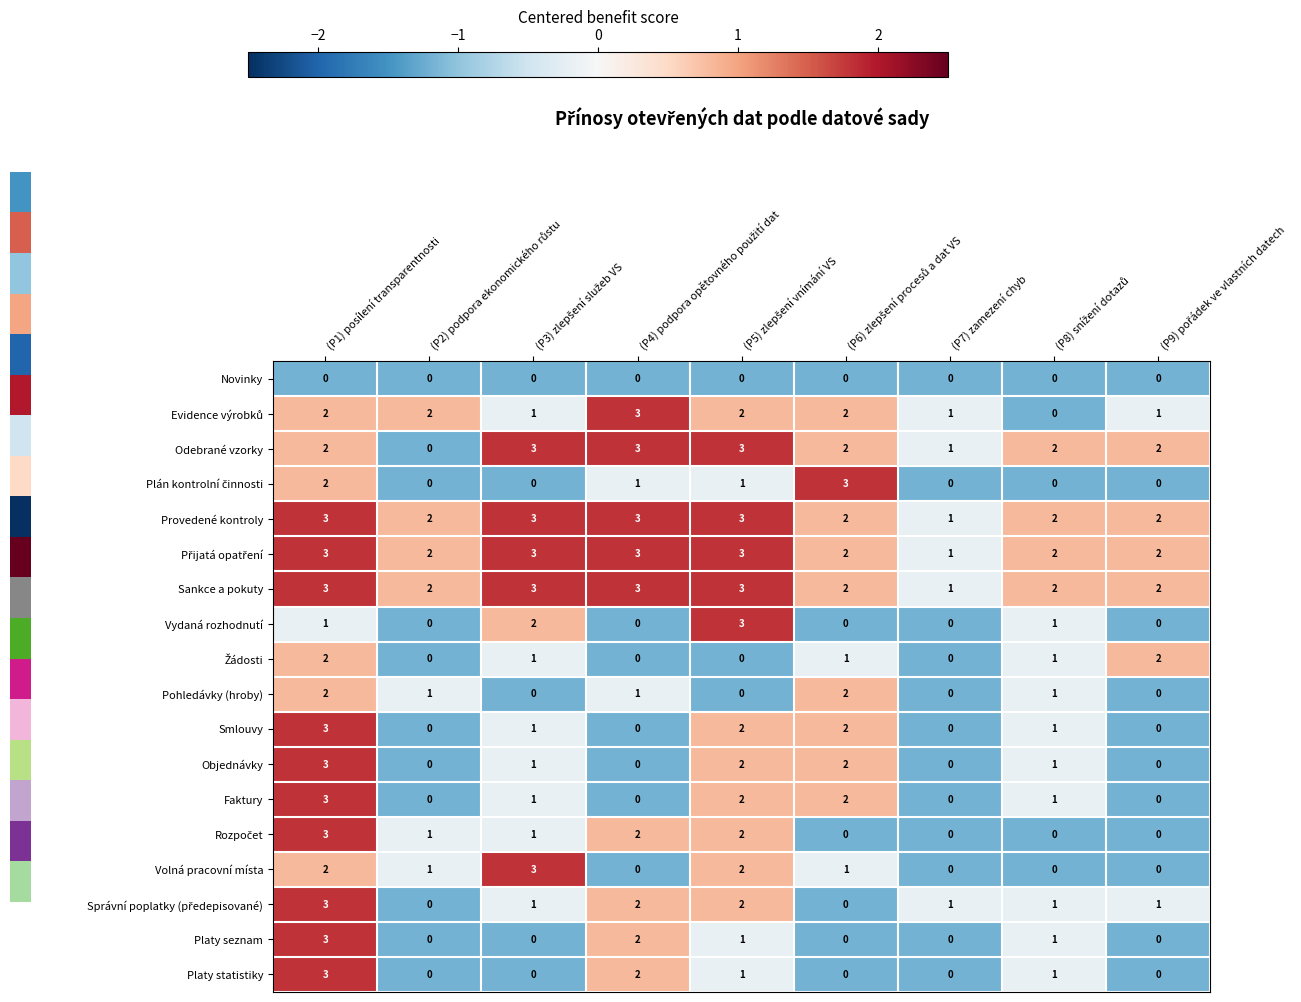

What is the maximum value for Platy statistiky?

3